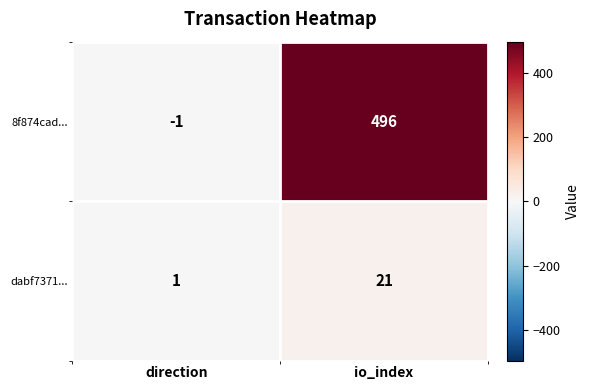

Reading right to left, extract all data points from this chart.

8f874cad...: io_index=496	direction=-1
dabf7371...: io_index=21	direction=1